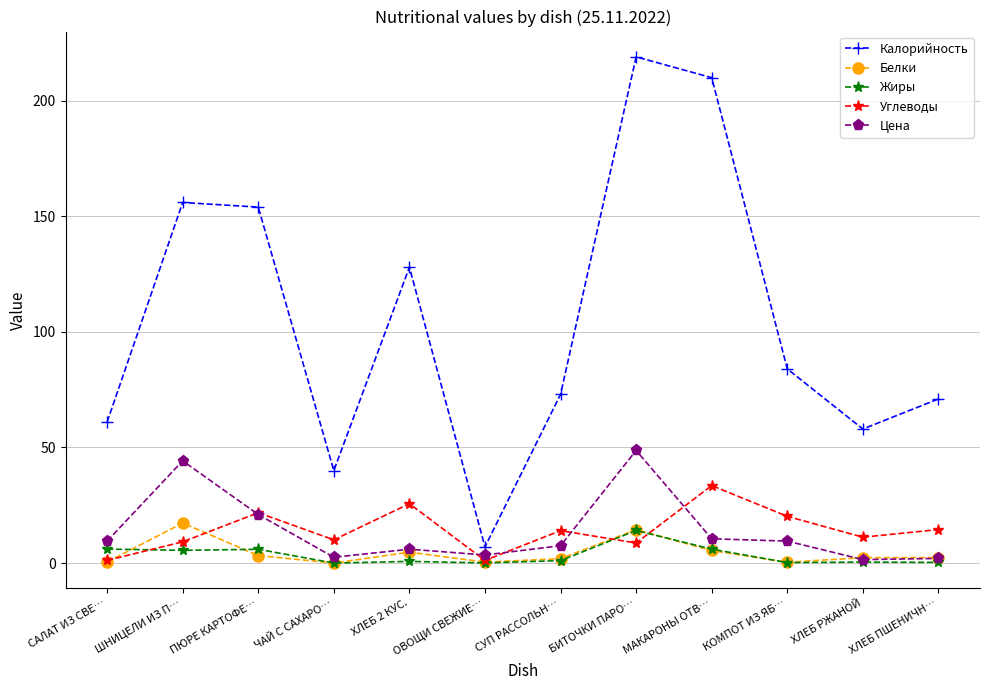

Is it true that Углеводы equals 14.5 at ХЛЕБ ПШЕНИЧН…?

True